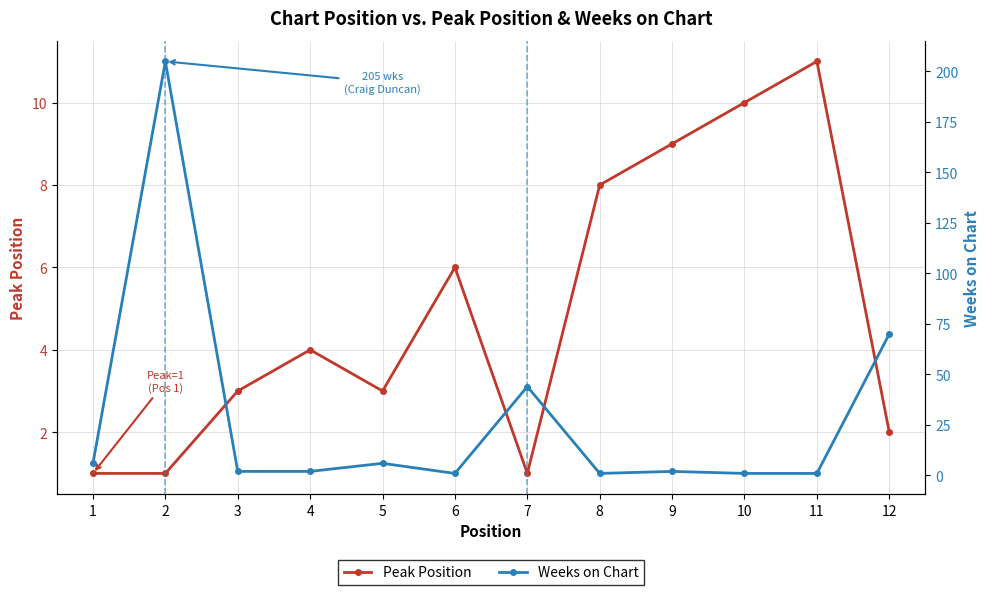

Rank the series at 3 from lowest to highest value.

Weeks on Chart, Peak Position